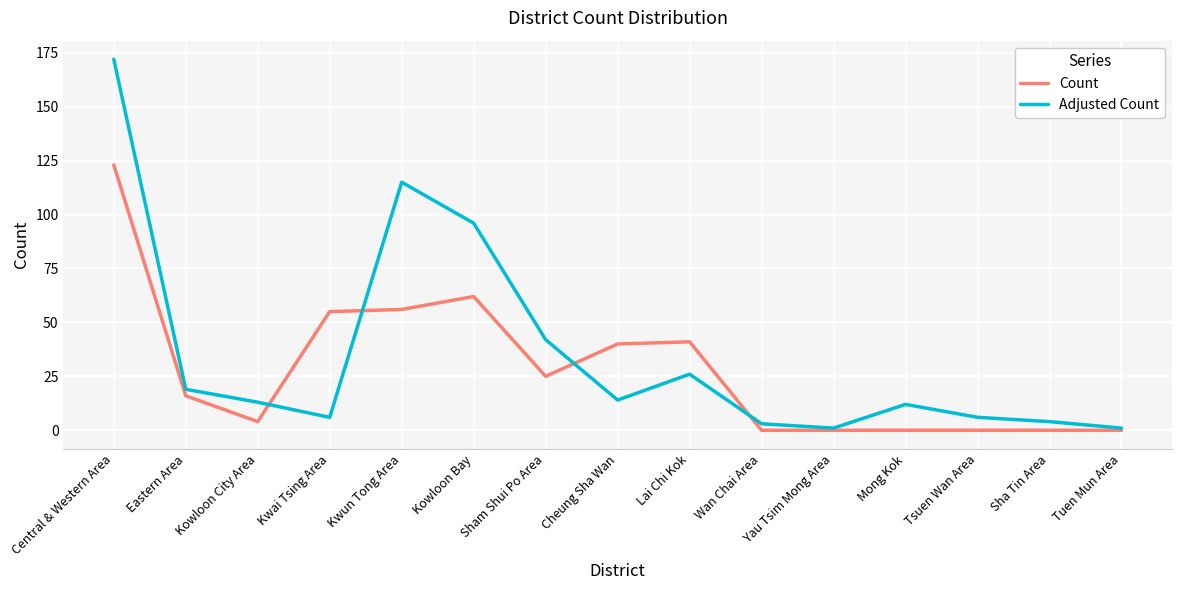

At how many categories does at least one series exceed 26?

7